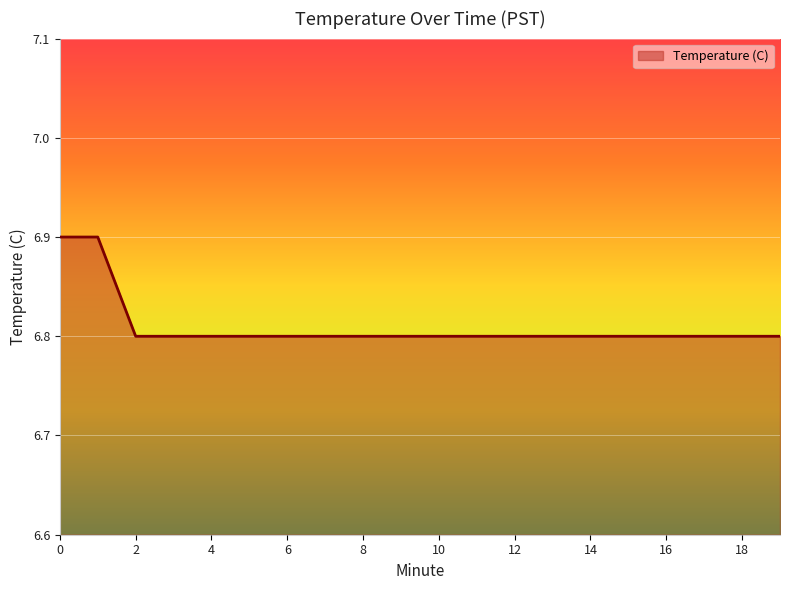

What is the maximum value shown in the chart?

6.9